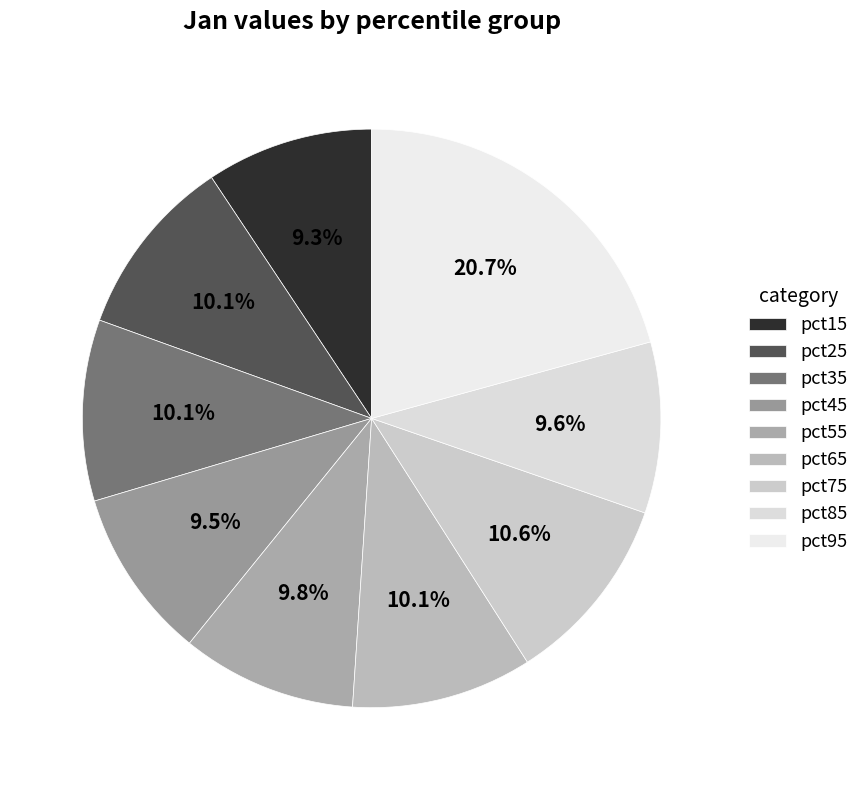

To the nearest percent, what is the average slice percentage?

11%